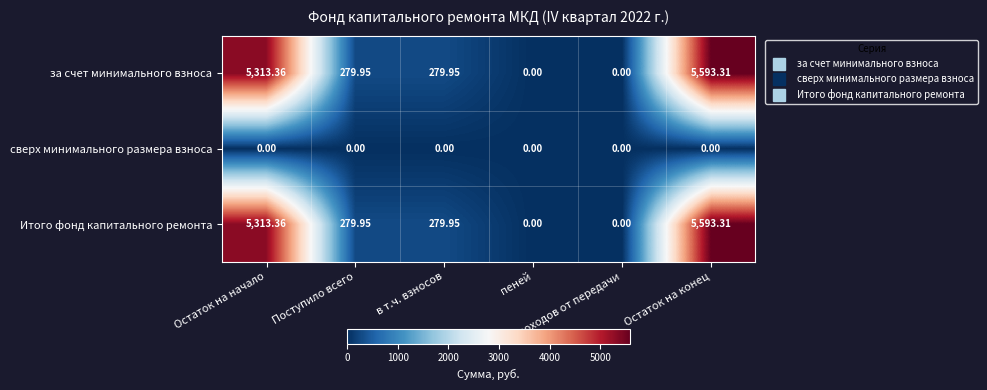

How many categories are shown in the chart?

6